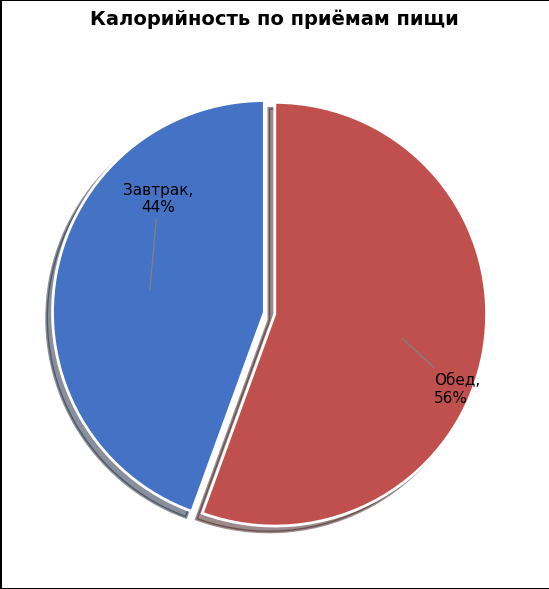

Is there any slice that represents more than half of the pie?

Yes